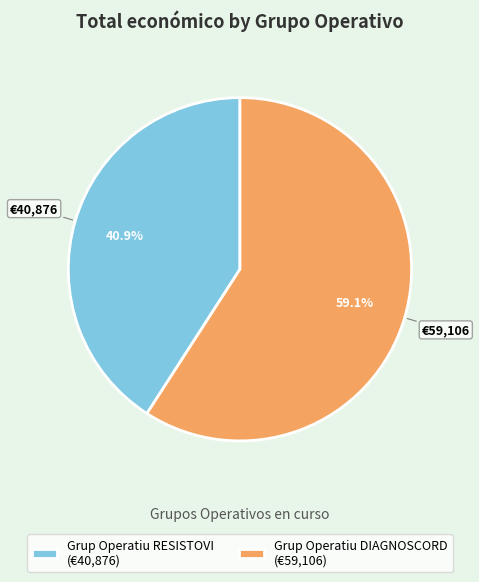

What percentage is the Grup Operatiu DIAGNOSCORD slice, to the nearest percent?

59%